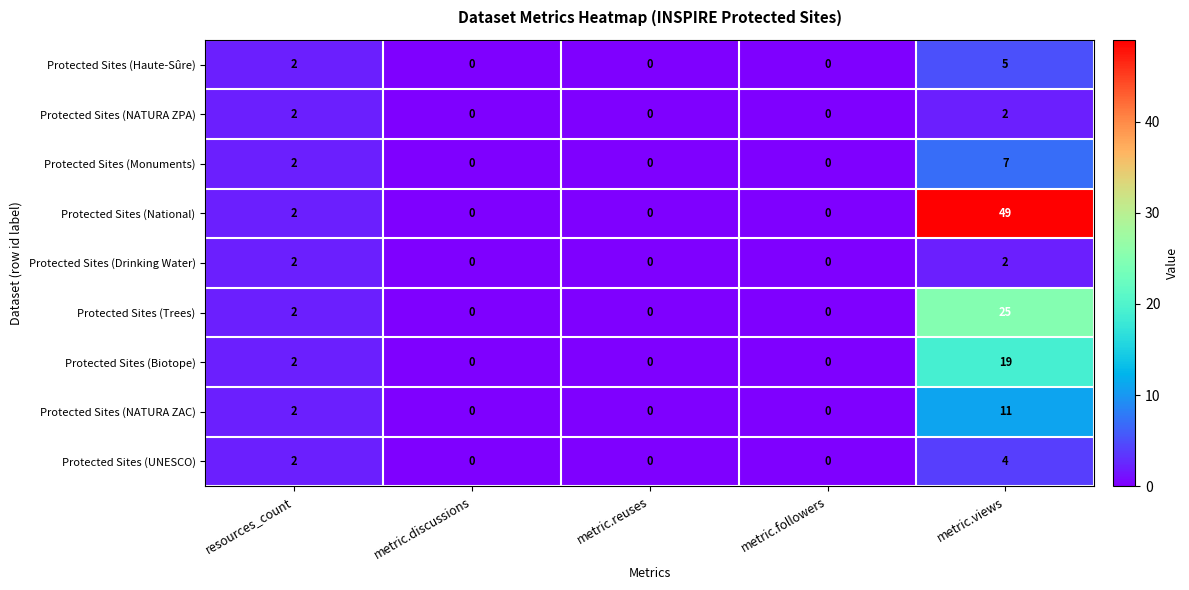

What is the total value across all series at resources_count?

18